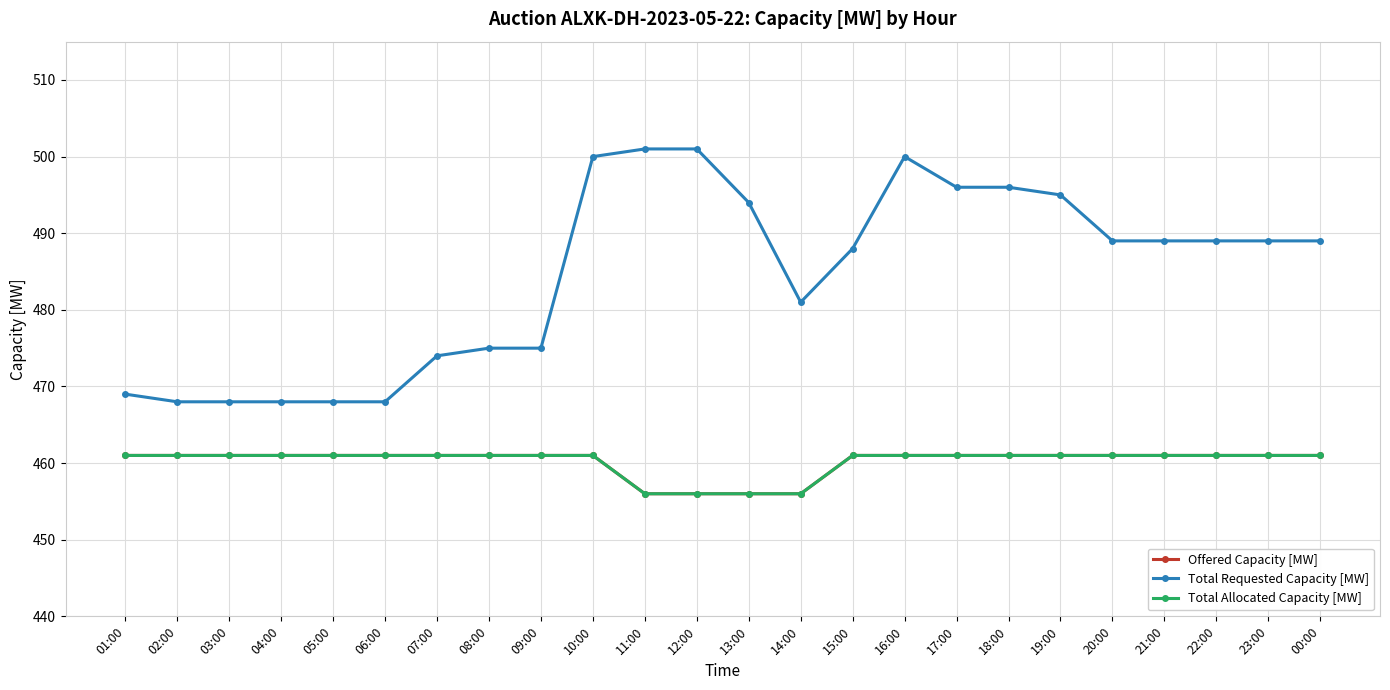

Reading left to right, extract all data points from this chart.

Offered Capacity [MW]: 01:00=461	02:00=461	03:00=461	04:00=461	05:00=461	06:00=461	07:00=461	08:00=461	09:00=461	10:00=461	11:00=456	12:00=456	13:00=456	14:00=456	15:00=461	16:00=461	17:00=461	18:00=461	19:00=461	20:00=461	21:00=461	22:00=461	23:00=461	00:00=461
Total Requested Capacity [MW]: 01:00=469	02:00=468	03:00=468	04:00=468	05:00=468	06:00=468	07:00=474	08:00=475	09:00=475	10:00=500	11:00=501	12:00=501	13:00=494	14:00=481	15:00=488	16:00=500	17:00=496	18:00=496	19:00=495	20:00=489	21:00=489	22:00=489	23:00=489	00:00=489
Total Allocated Capacity [MW]: 01:00=461	02:00=461	03:00=461	04:00=461	05:00=461	06:00=461	07:00=461	08:00=461	09:00=461	10:00=461	11:00=456	12:00=456	13:00=456	14:00=456	15:00=461	16:00=461	17:00=461	18:00=461	19:00=461	20:00=461	21:00=461	22:00=461	23:00=461	00:00=461